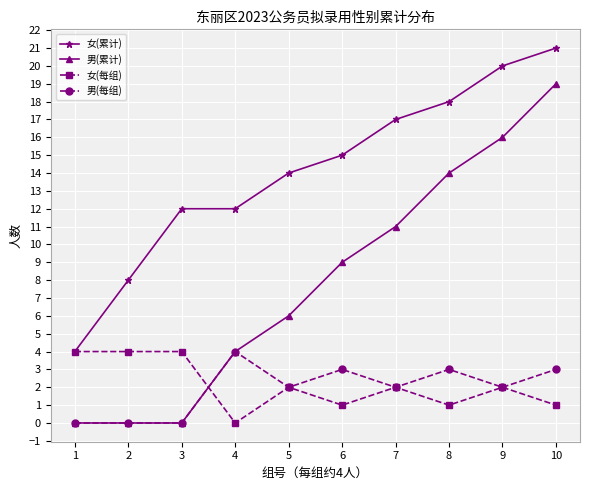

How many data points in 女(累计) are less than 15?

5